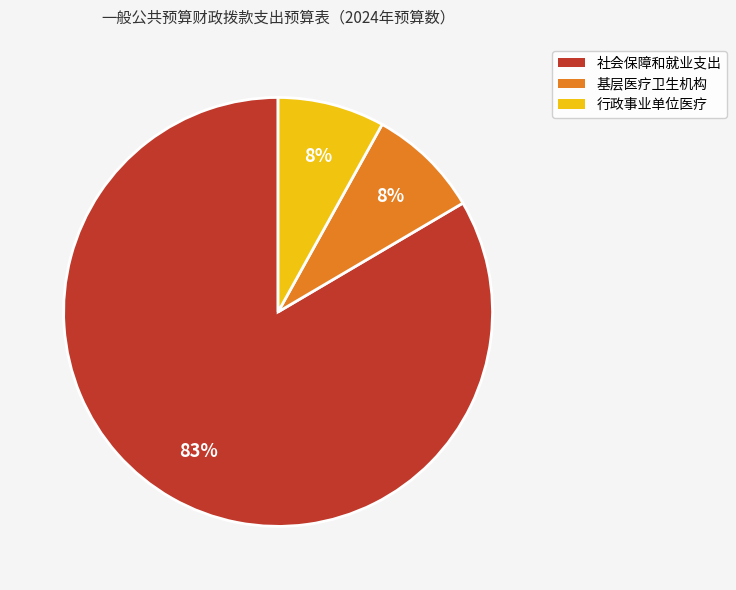

True or false: 行政事业单位医疗 accounts for 8% of the total.

True